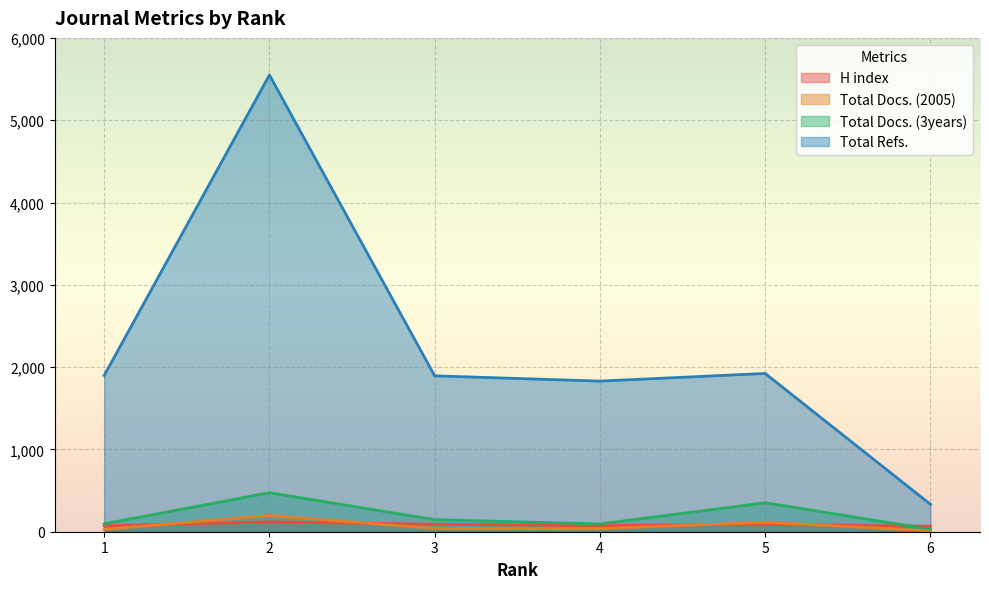

At which category does Total Docs. (2005) reach its first local valley?

4